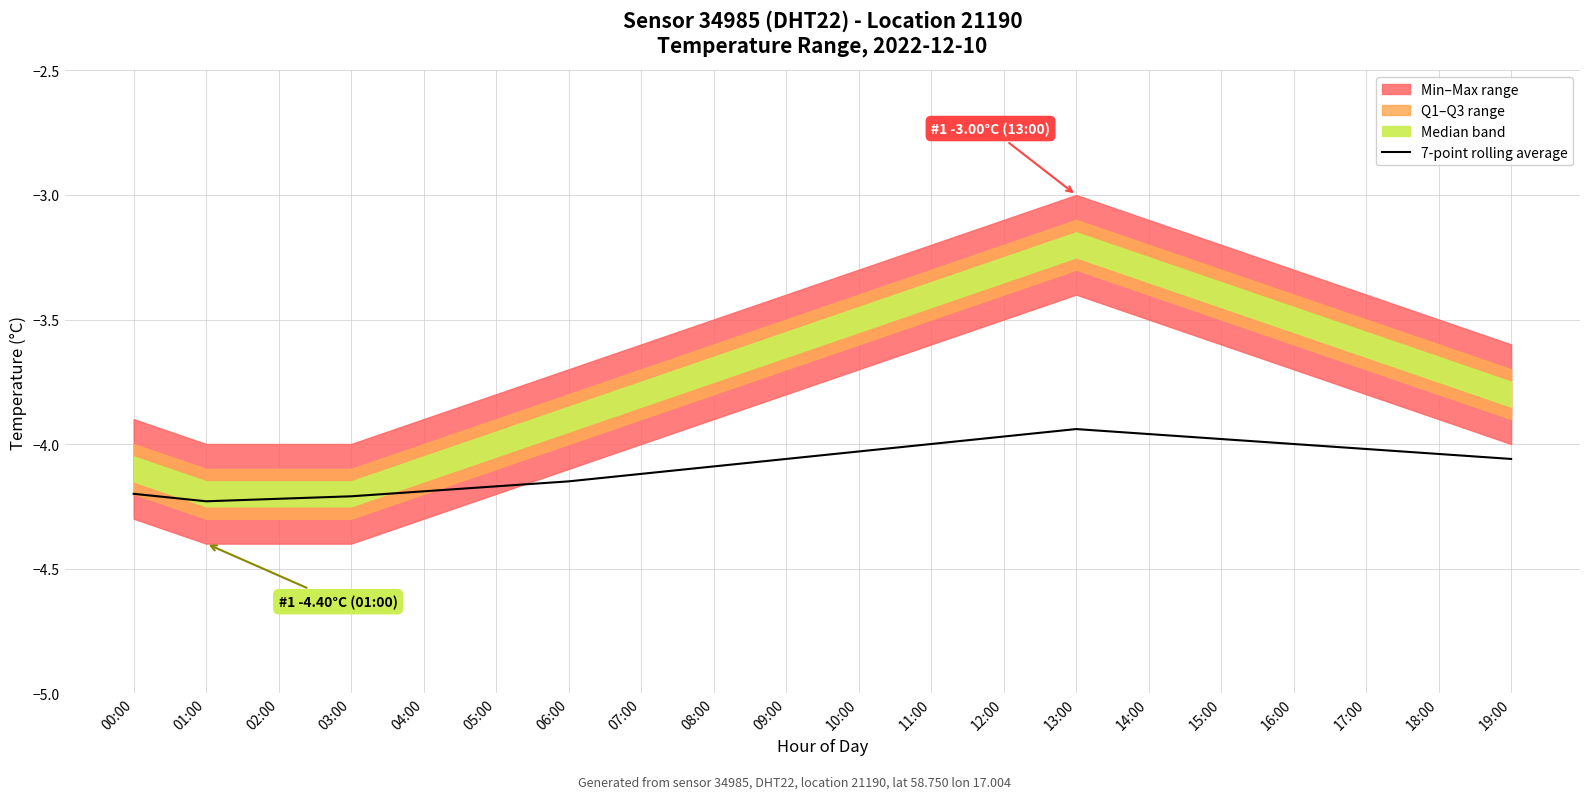

What position from the right is 00:00?

20